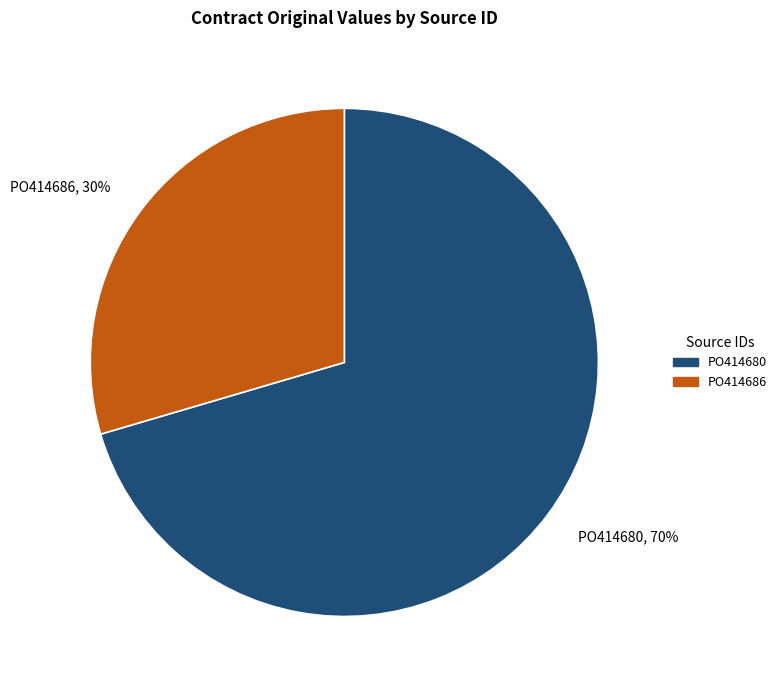

True or false: PO414680 accounts for 78% of the total.

False